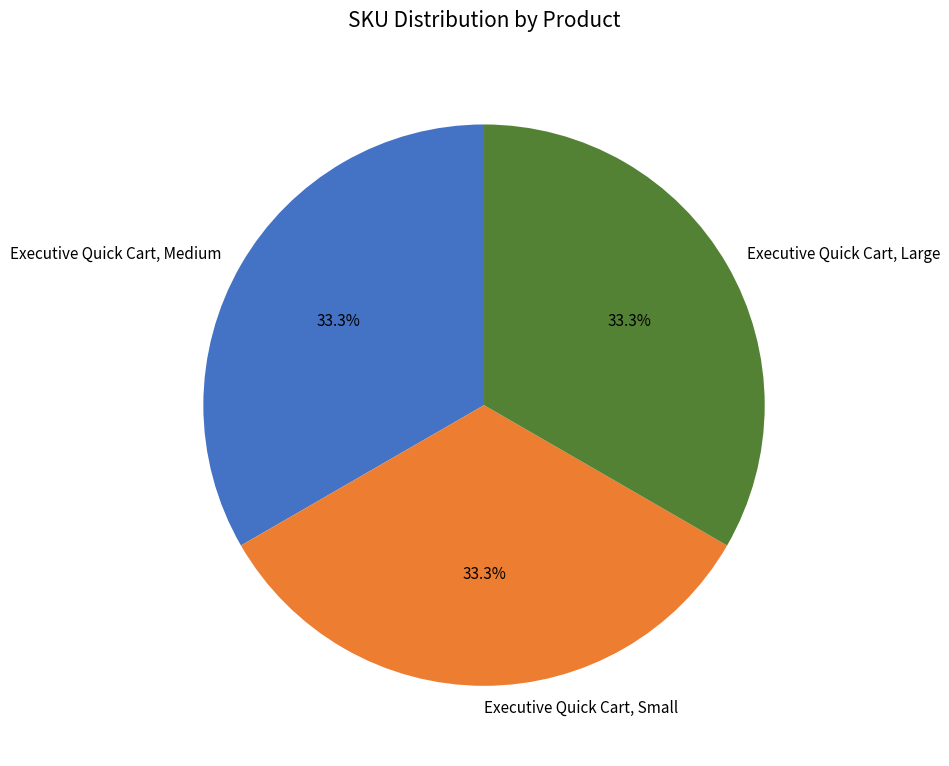

Combined, do Executive Quick Cart, Medium and Executive Quick Cart, Large account for over 50%?

Yes